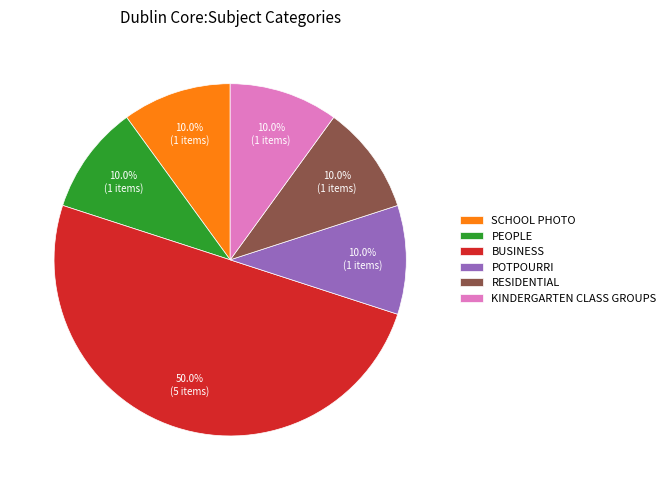

Does KINDERGARTEN CLASS GROUPS account for over 50% of the chart?

No